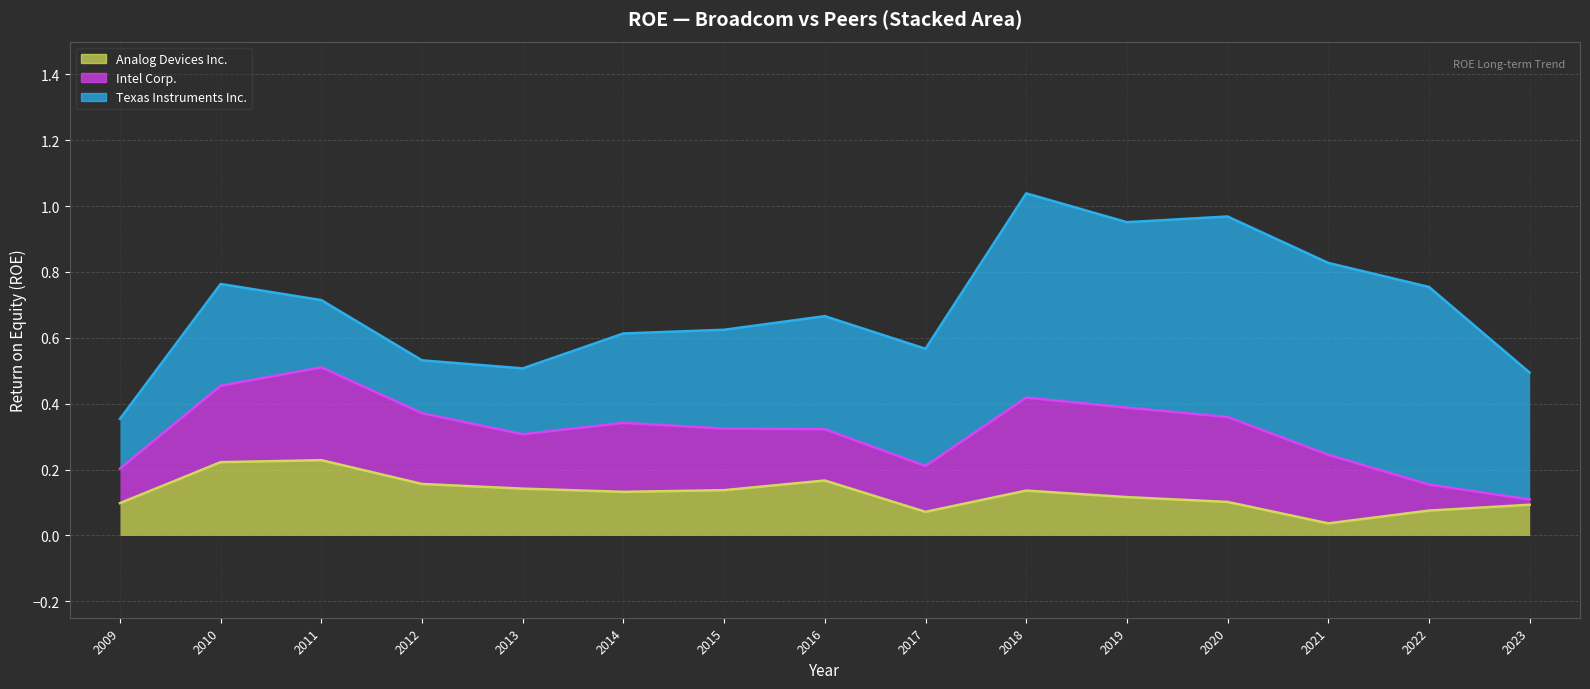

How many lines are shown in the chart?

3